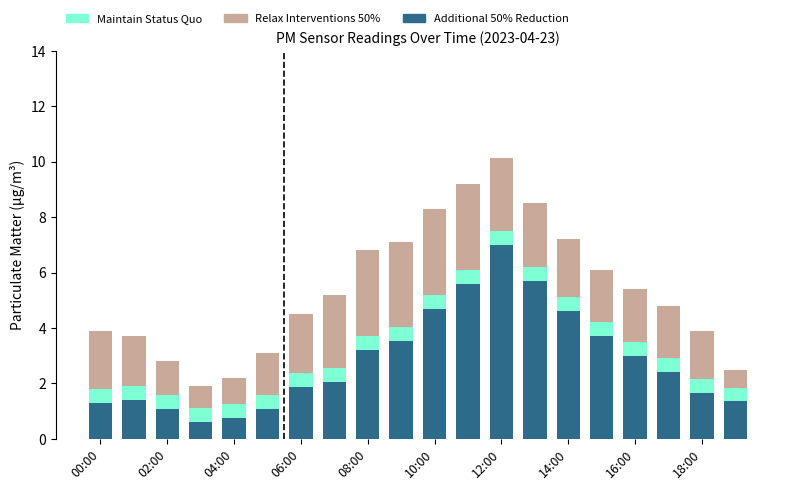

What is the value of the Maintain Status Quo bar at the 3rd from the left?

1.6